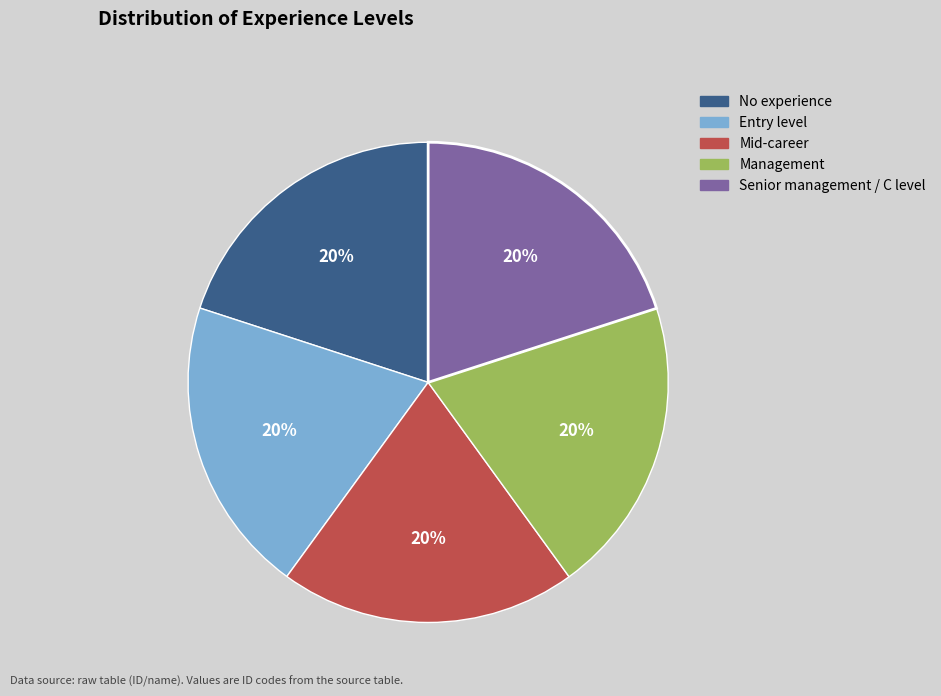

What percentage is the No experience slice, to the nearest percent?

20%